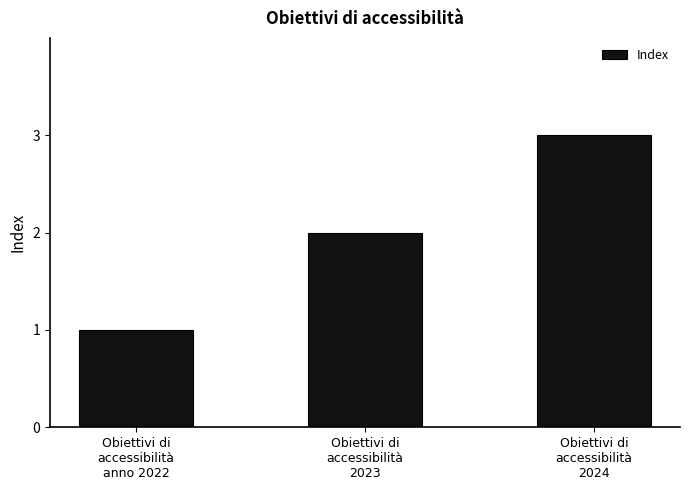

What is the maximum value shown in the chart?

3